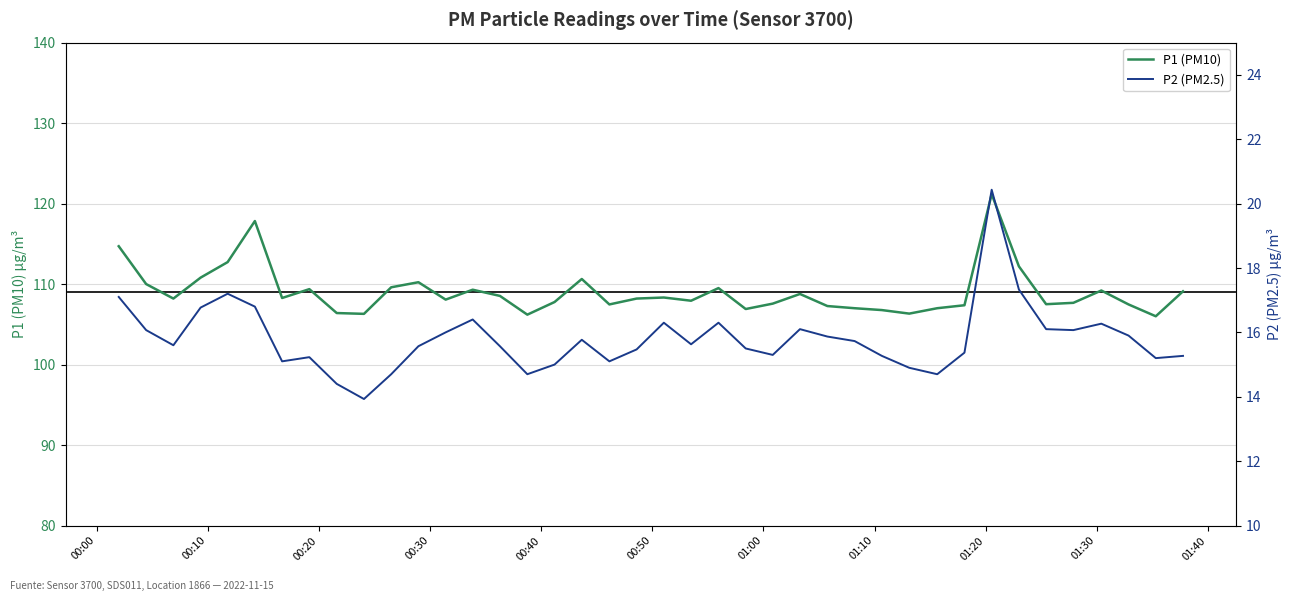

What is the highest value of the P1 (PM10) series?

121.2